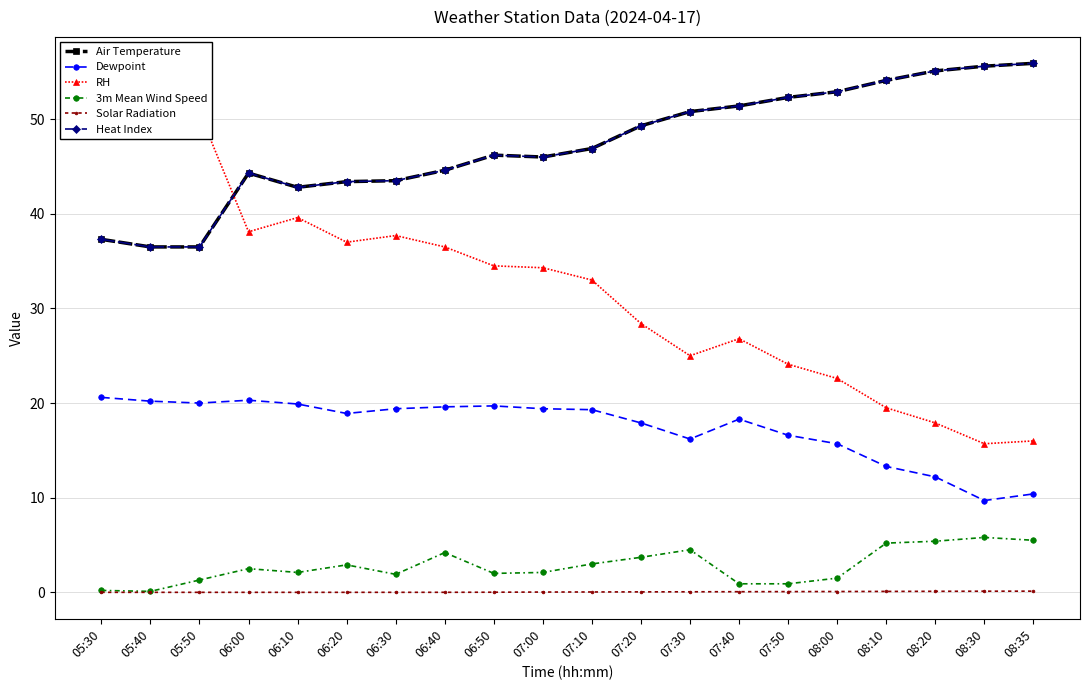

What is the difference between the maximum and minimum values in the RH series?

35.5